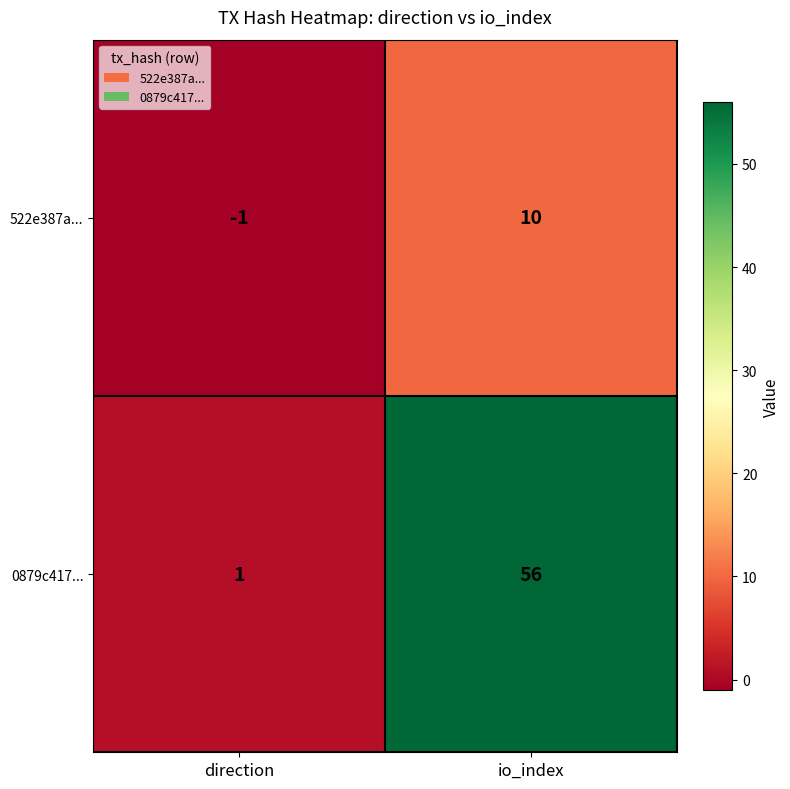

Reading left to right, what are all the values shown in this chart?

522e387a...: direction=-1	io_index=10
0879c417...: direction=1	io_index=56